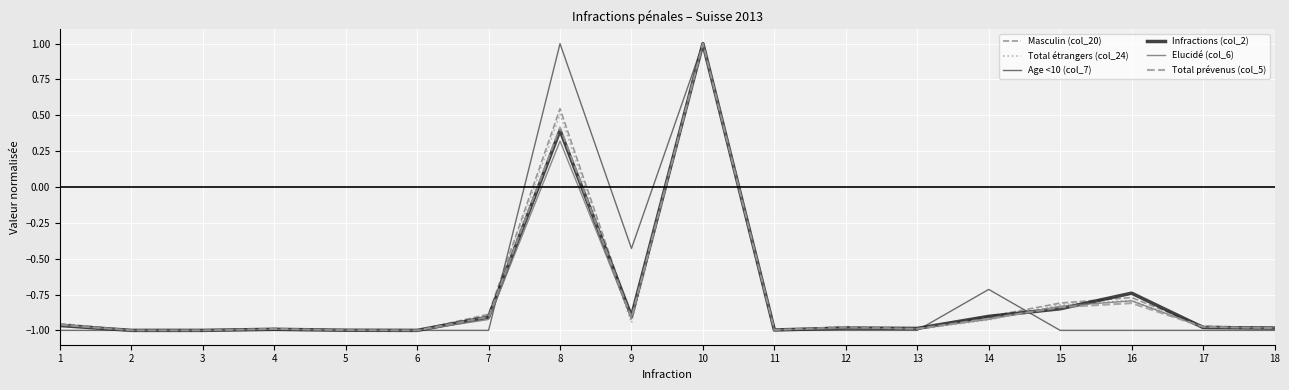

Rank the series by their maximum value, from highest to lowest.

Masculin (col_20), Total étrangers (col_24), Age <10 (col_7), Infractions (col_2), Elucidé (col_6), Total prévenus (col_5)